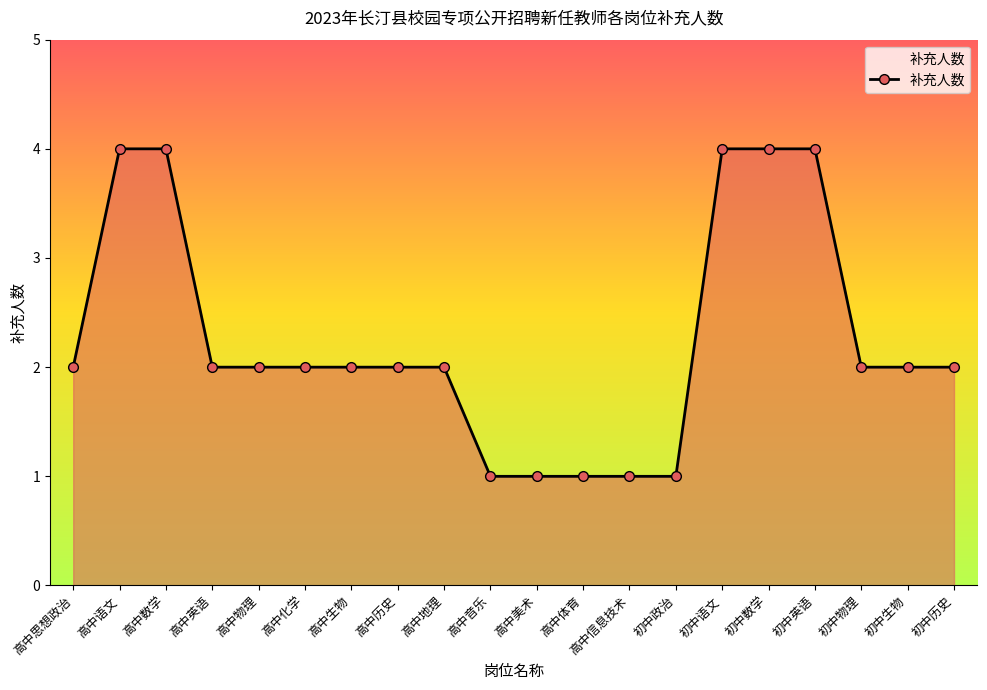

How many distinct data groups are displayed?

1